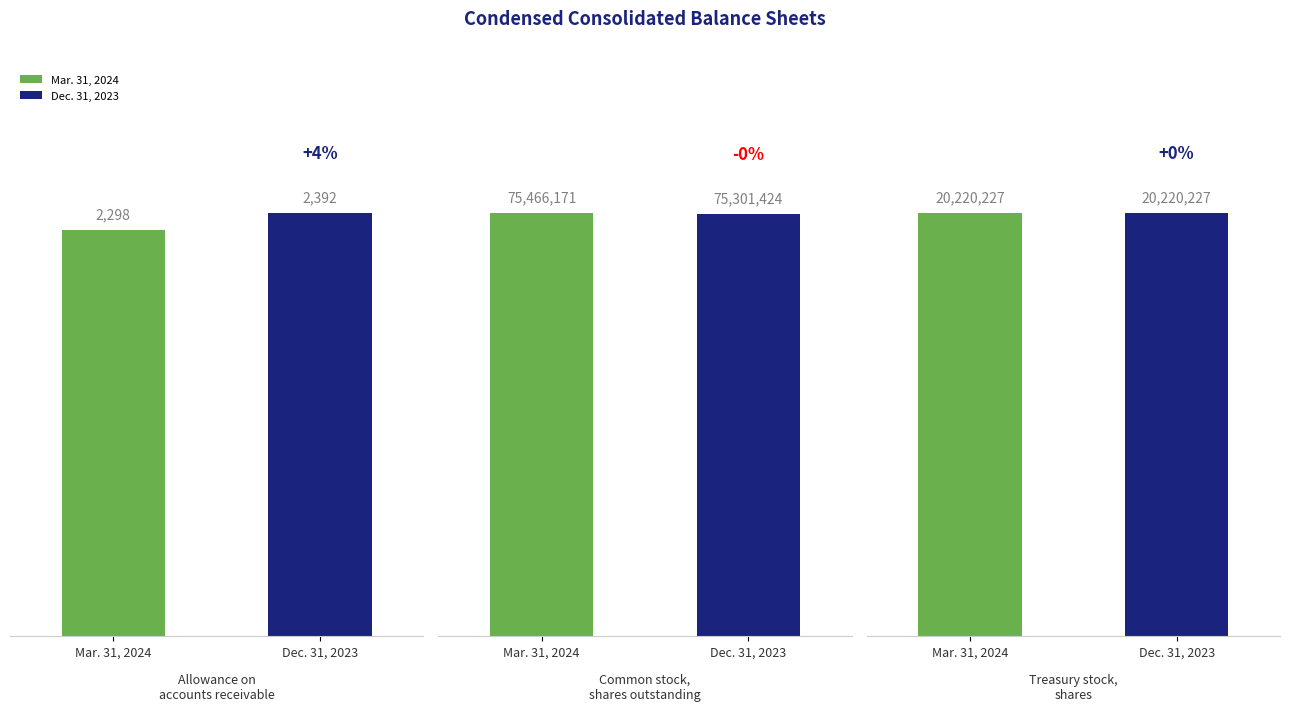

True or false: Mar. 31, 2024 has a value of 20220227 at Treasury stock,
shares.

True